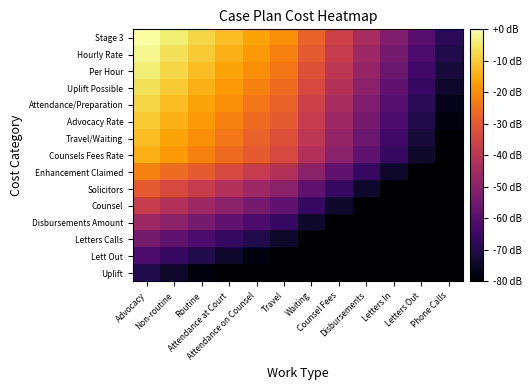

How many data points does each series have?

12